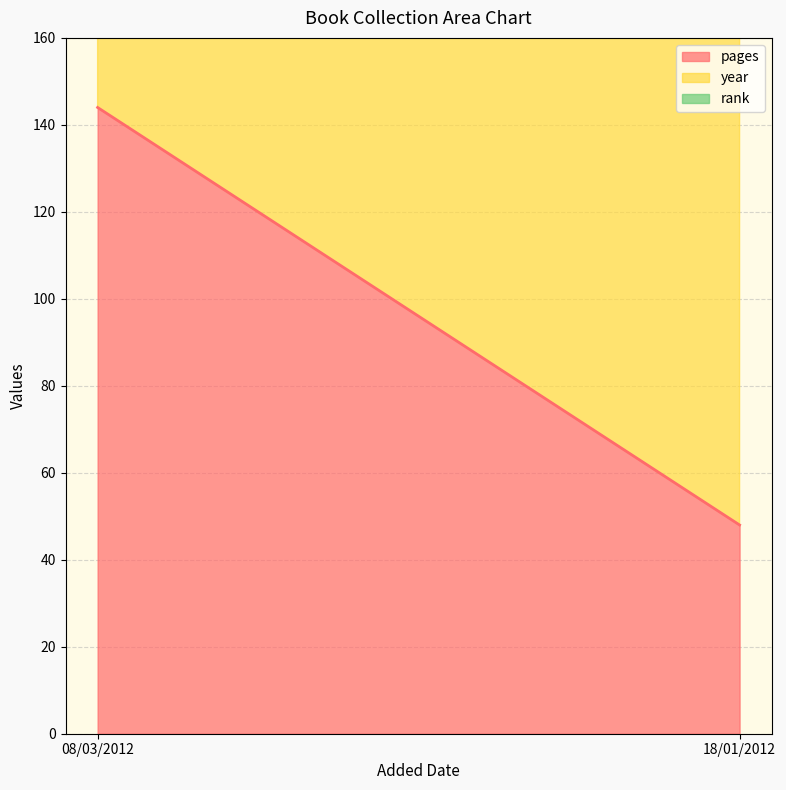

Count the number of data series in this chart.

3